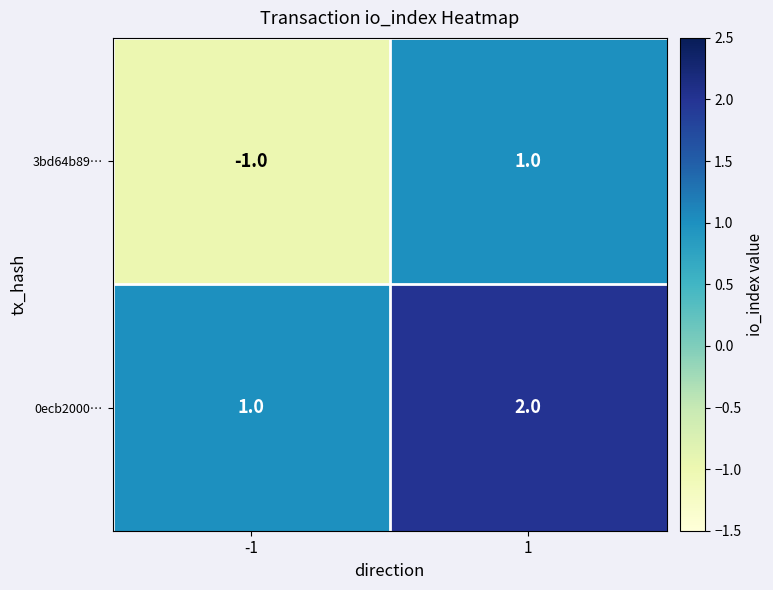

How many values in the 3bd64b89… series are below 1?

1